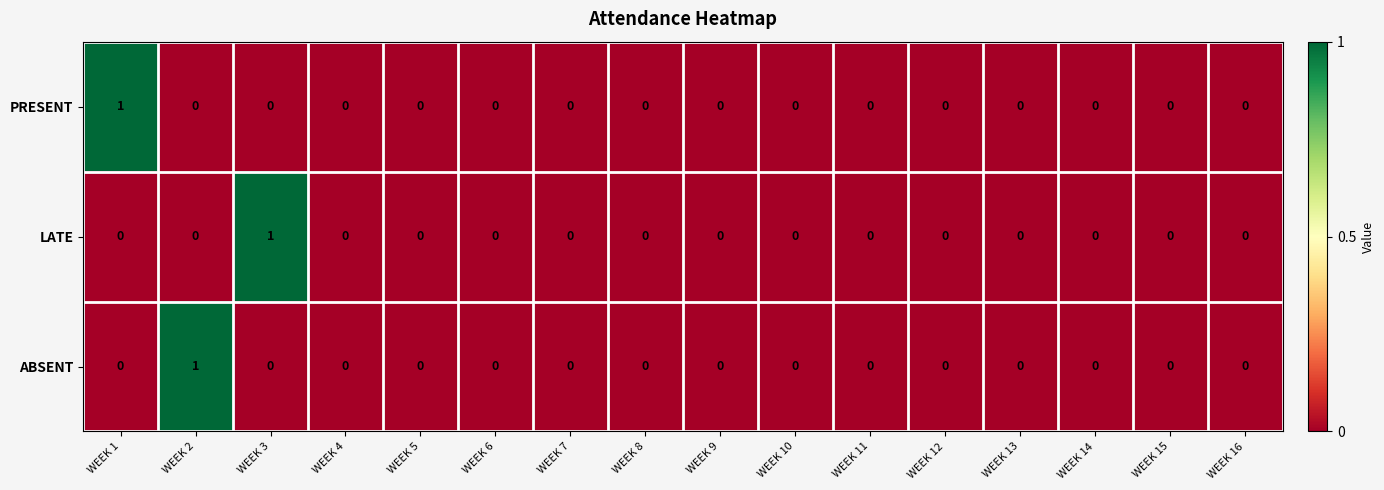

How many data points does each series have?

16